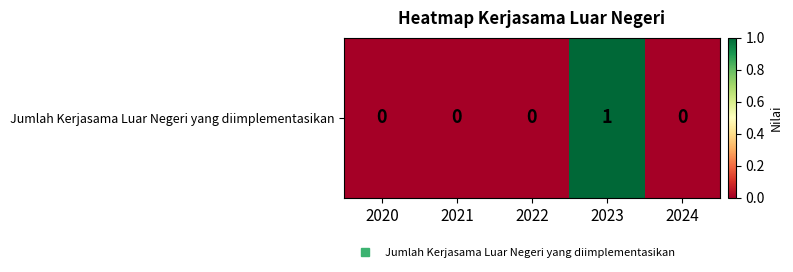

What is the sum of all values?

1